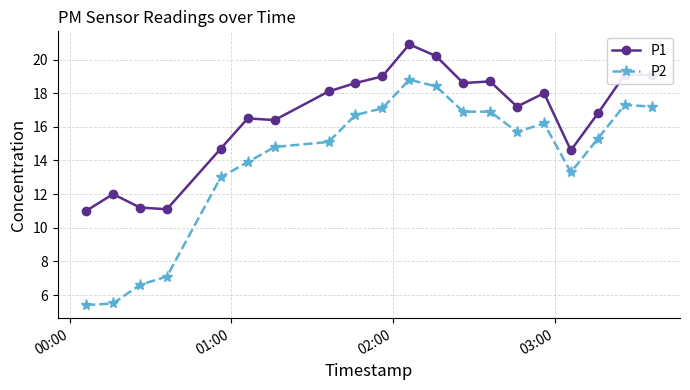

What is the maximum value for P2?

18.8